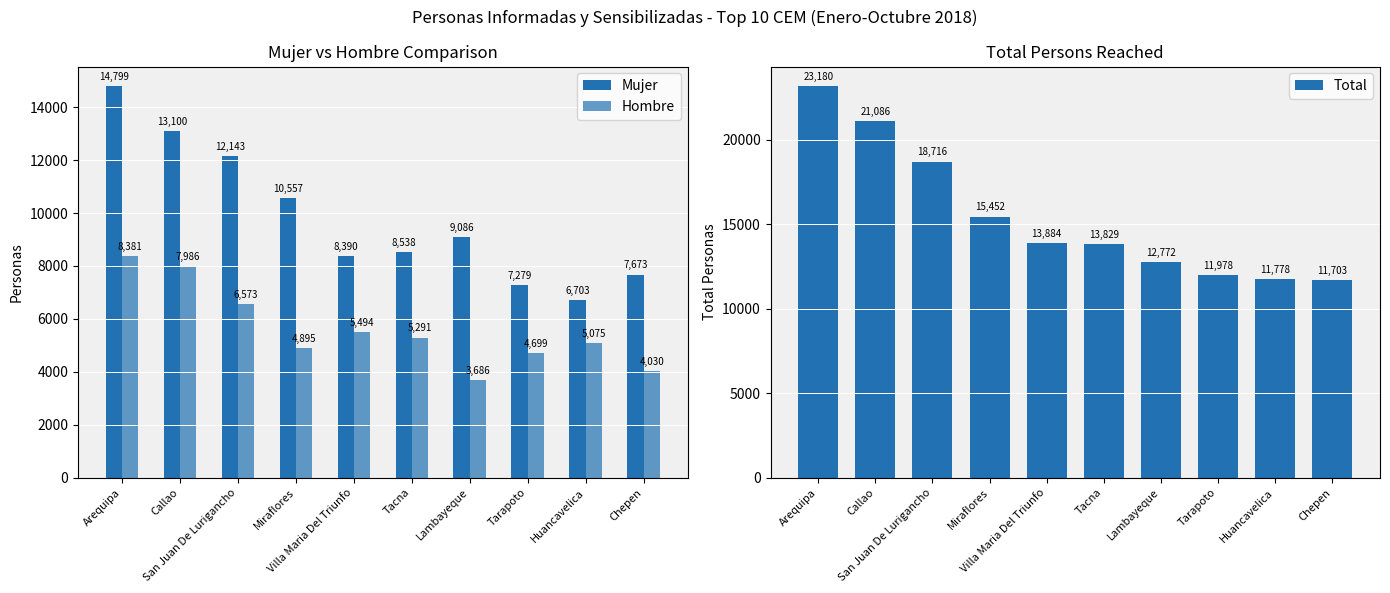

Reading left to right, extract all data points from this chart.

Mujer: 14799	13100	12143	10557	8390	8538	9086	7279	6703	7673
Hombre: 8381	7986	6573	4895	5494	5291	3686	4699	5075	4030
Total: 23180	21086	18716	15452	13884	13829	12772	11978	11778	11703